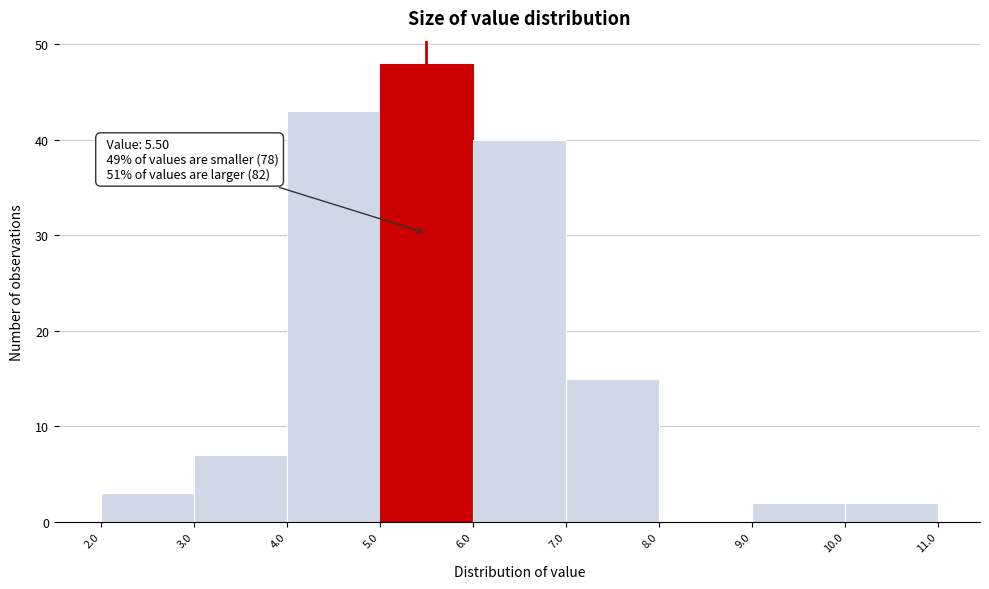

Which range on the x-axis has the tallest bar?

5.0 to 6.0